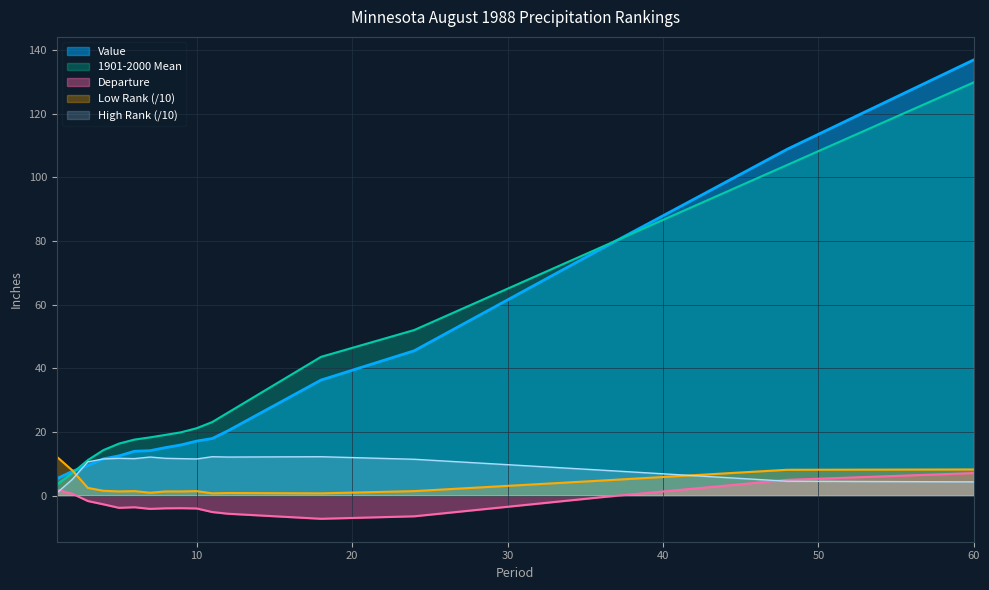

What is the difference between the second highest and minimum values in the Departure series?

12.2